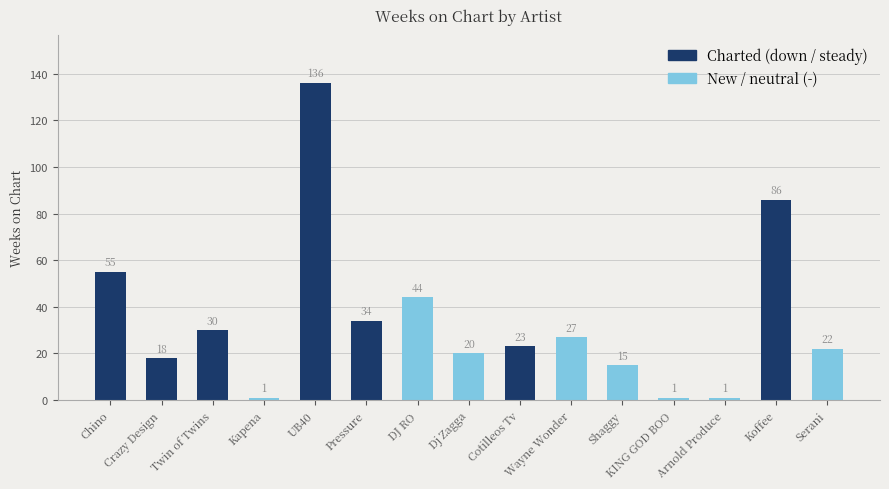

What is the difference between the values at UB40 and Koffee?

50